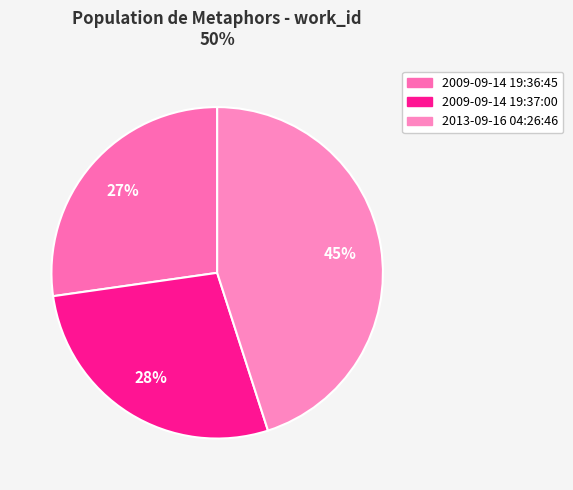

Does 2009-09-14 19:37:00 account for over 50% of the chart?

No